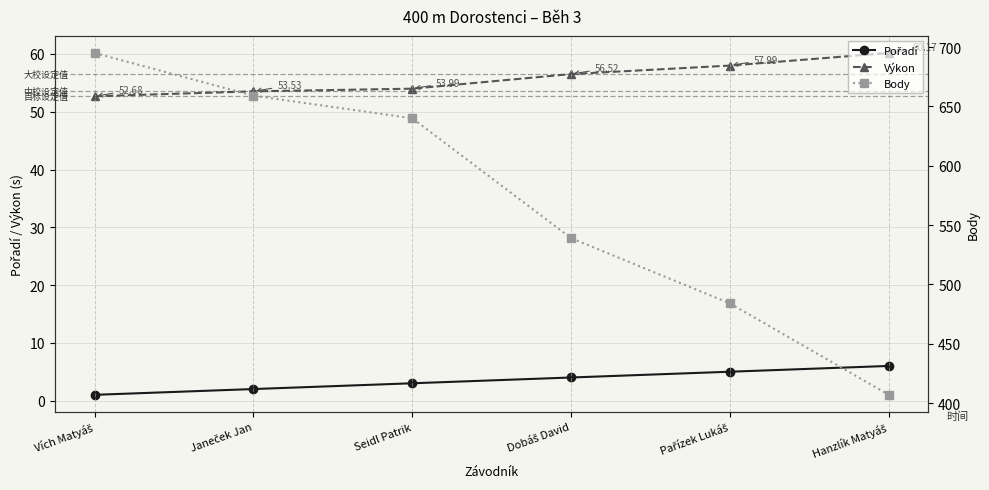

Which series has the largest range (max minus min)?

Body